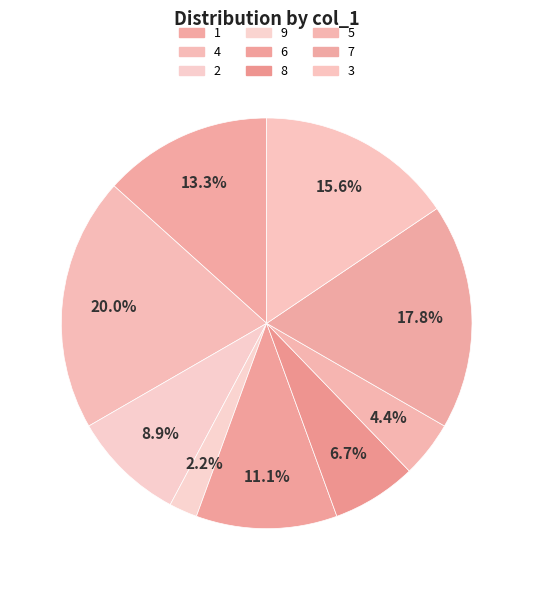

To the nearest percent, what is the average slice percentage?

11%